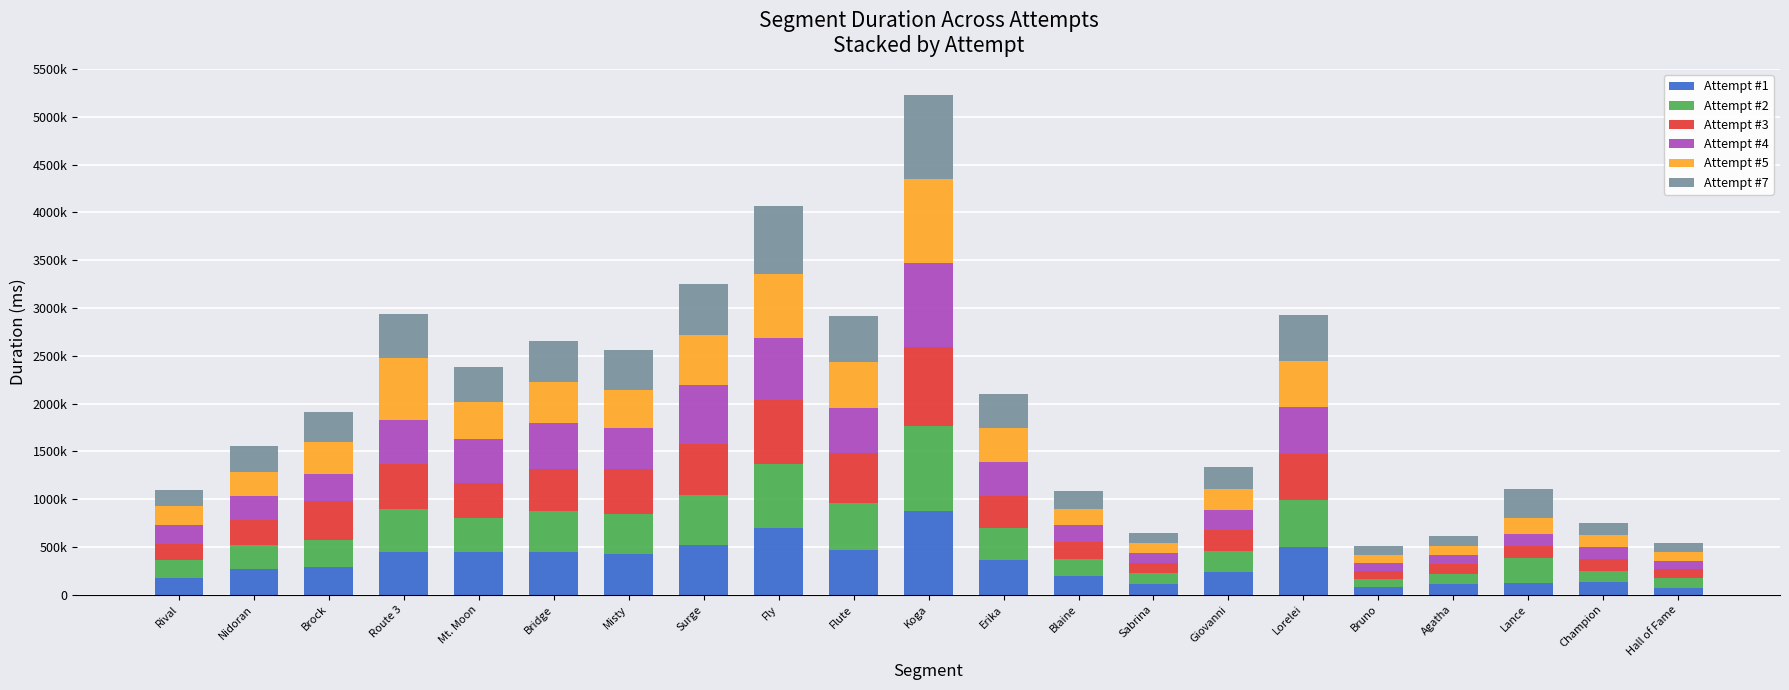

At which label is Attempt #7 closest to 488875?

Lorelei